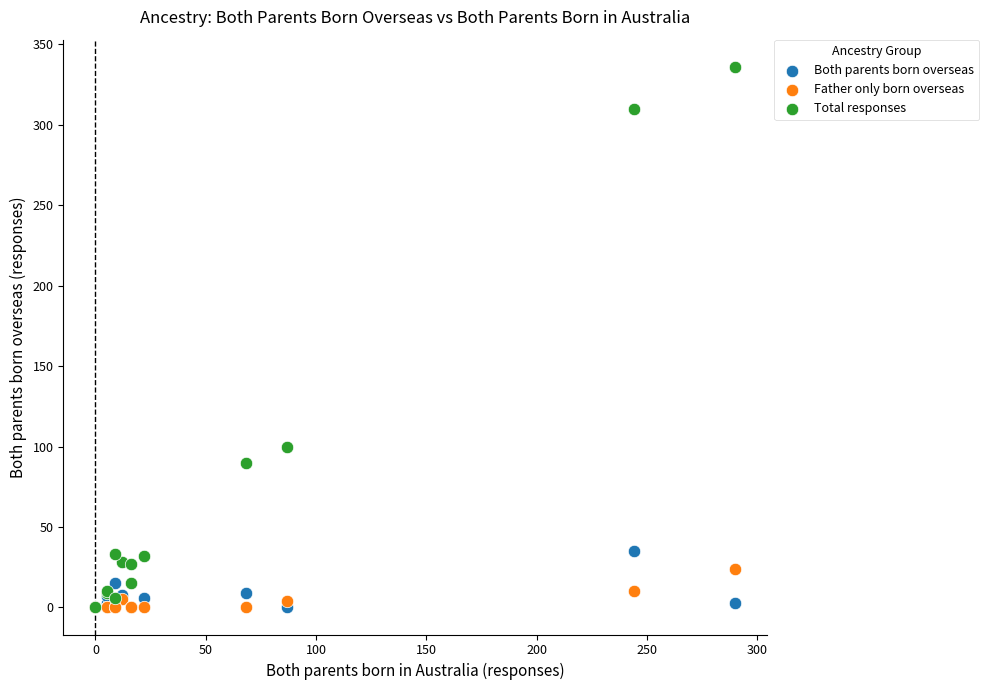

In the Total responses series, what Y value is closest to 168?

100